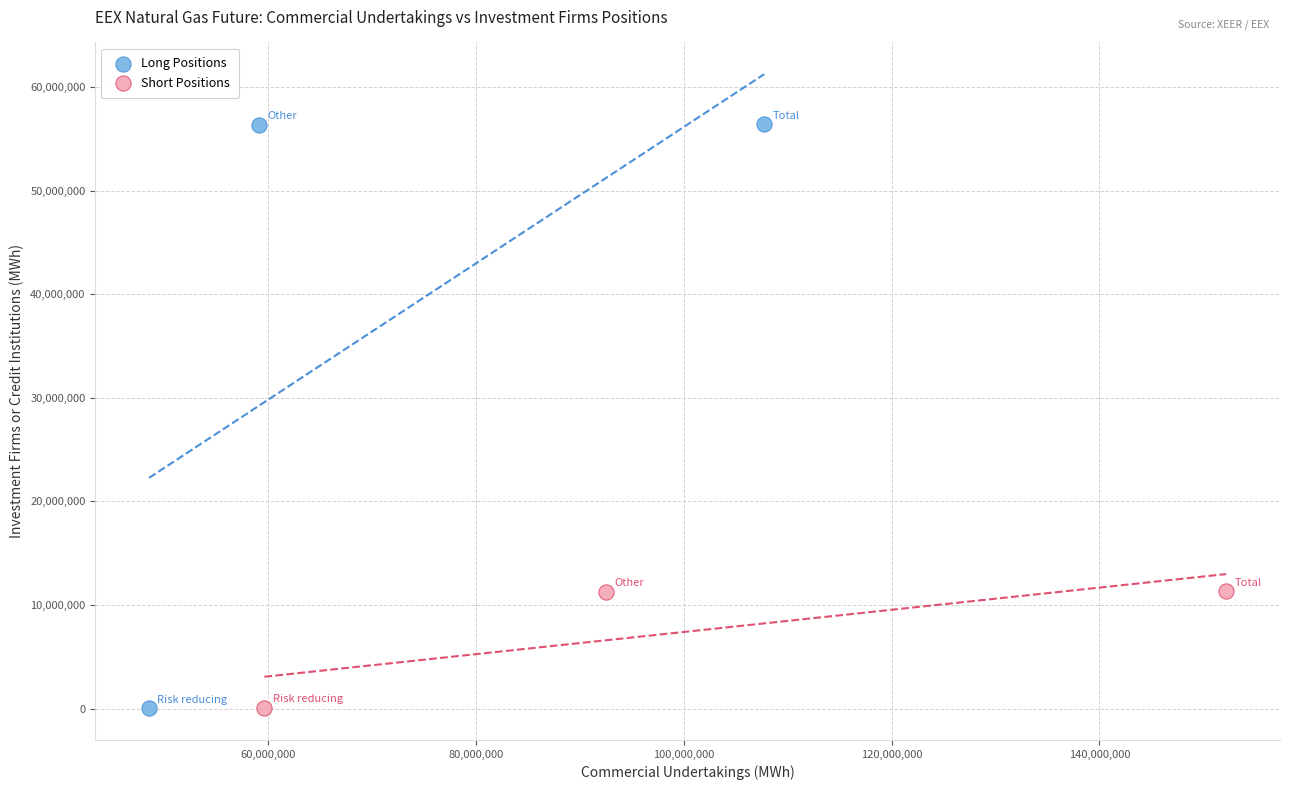

Which series reaches the maximum Y coordinate?

Long Positions